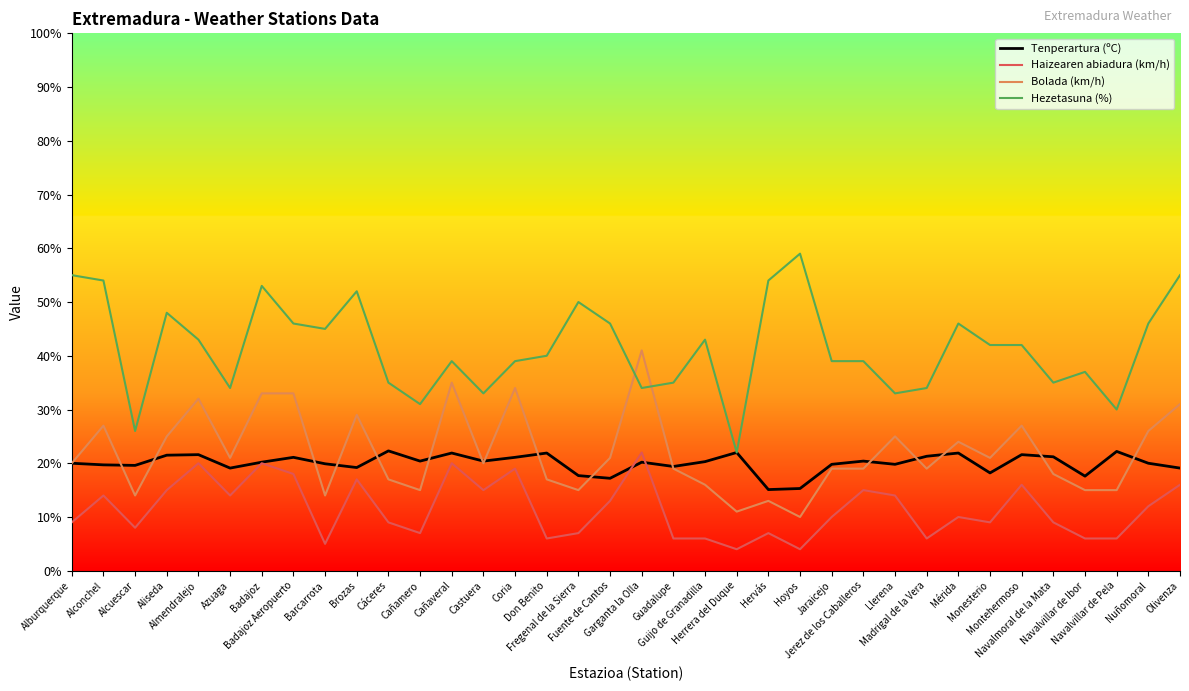

Which series has the largest total across all categories?

Hezetasuna (%)